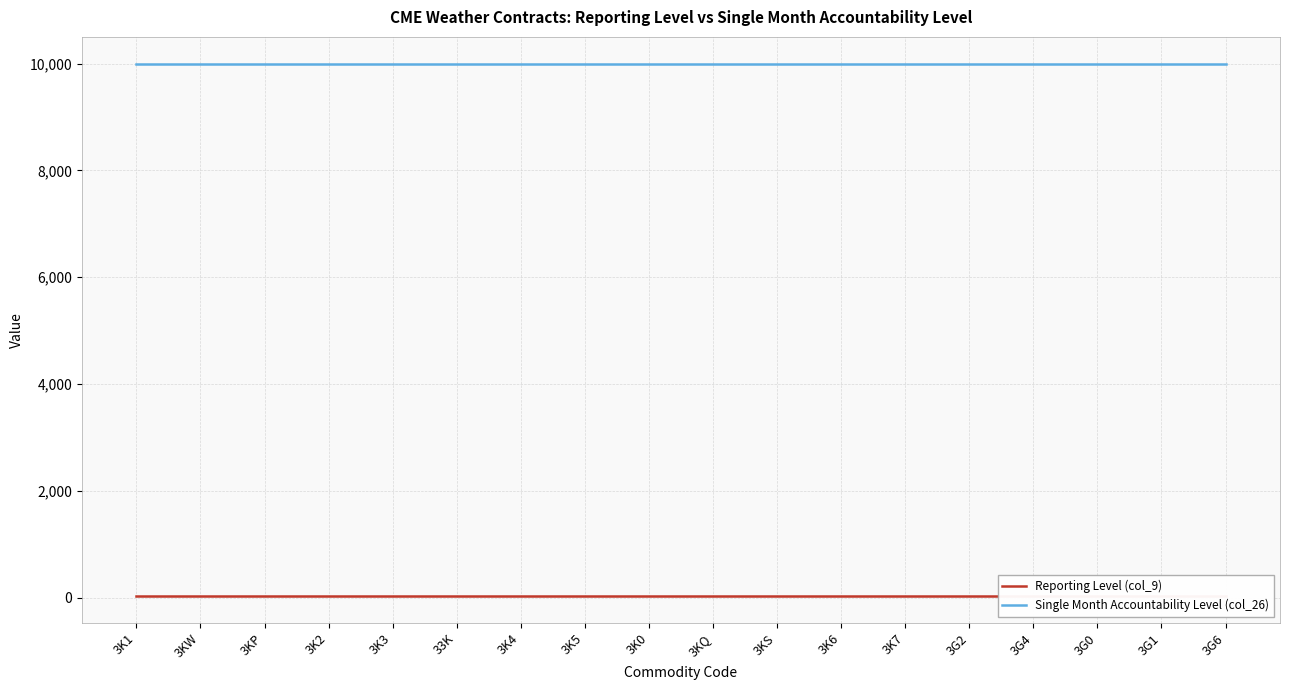

Which series has the largest total across all categories?

Single Month Accountability Level (col_26)